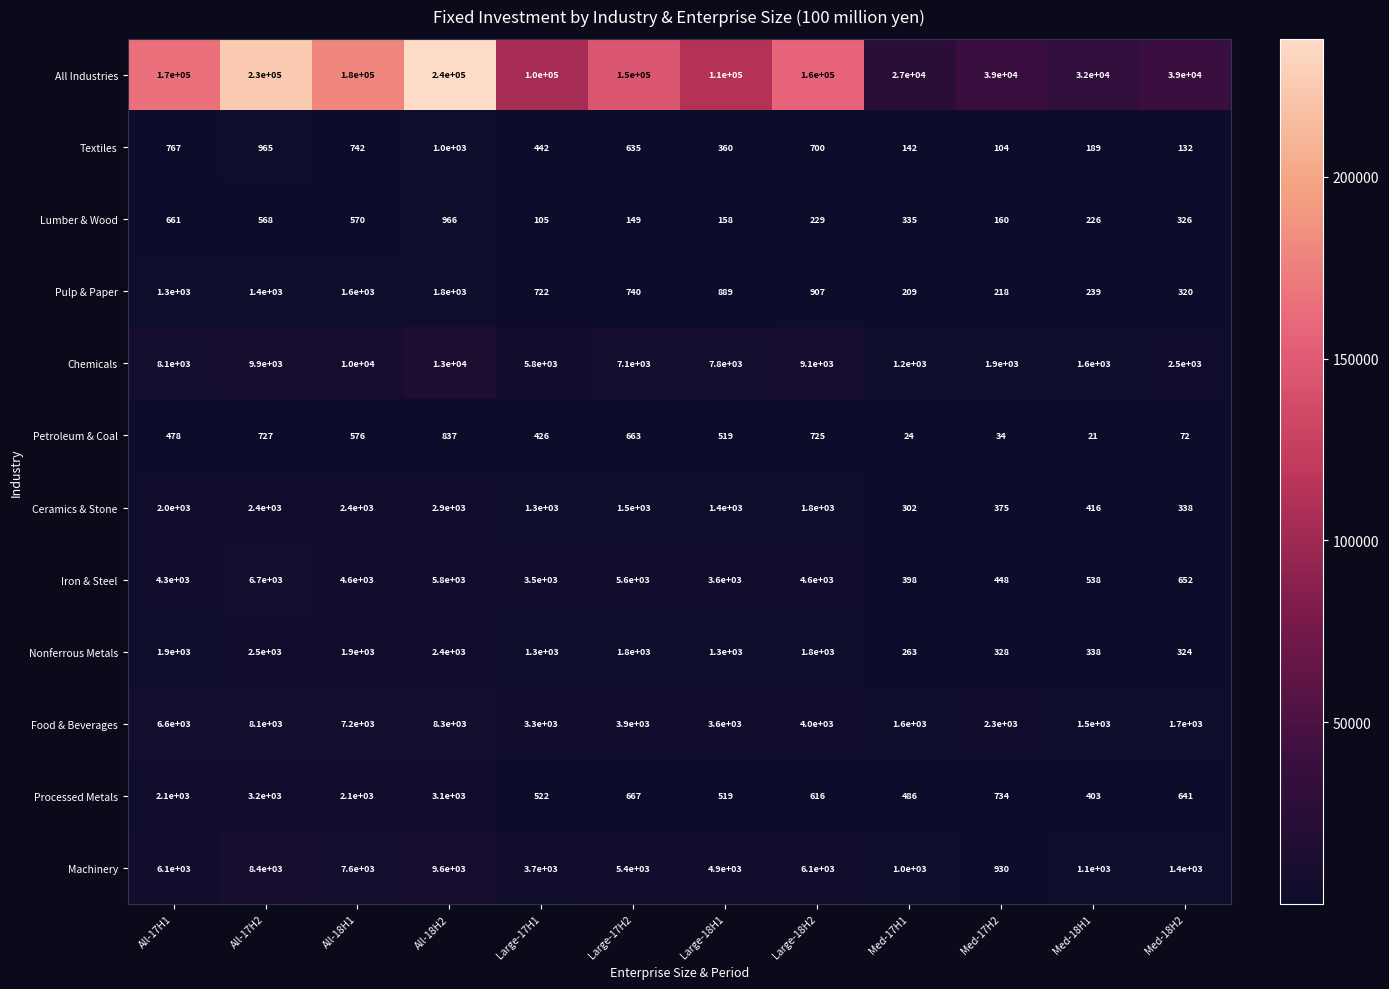

The value of Pulp & Paper at Med-18H2 is 81. True or false?

False